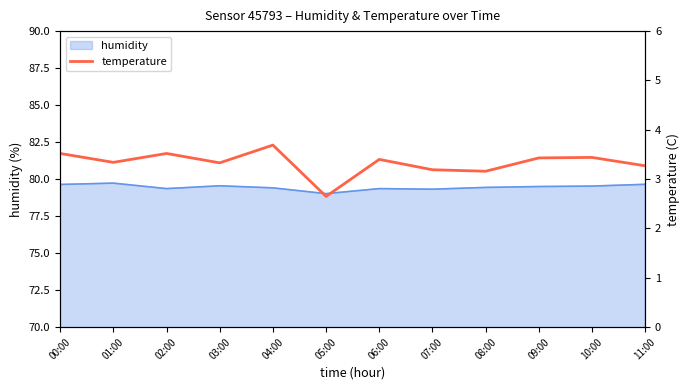

Is it true that the value at 06:00 is 3.4?

True